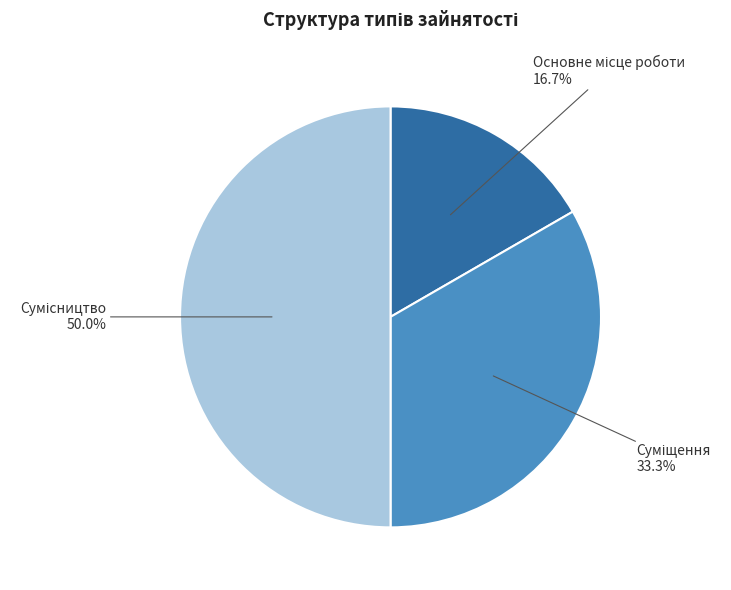

Count the number of slices in the pie.

3